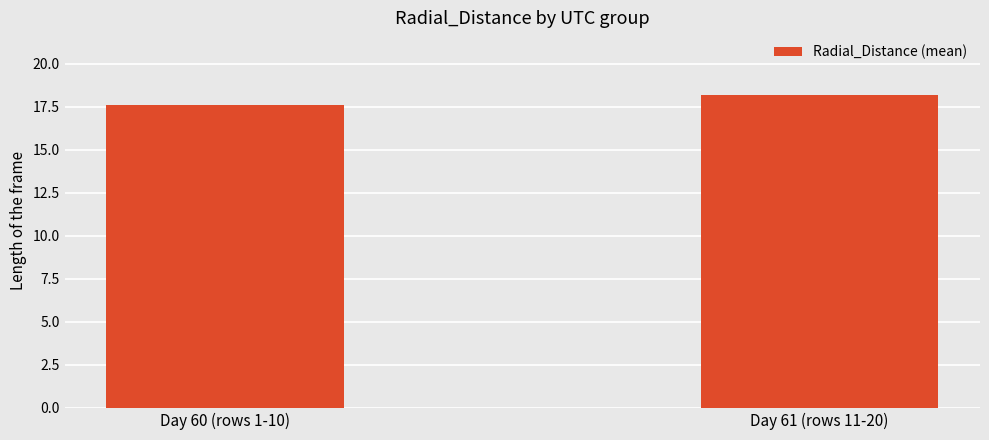

Rank the categories by value from highest to lowest.

Day 61 (rows 11-20), Day 60 (rows 1-10)